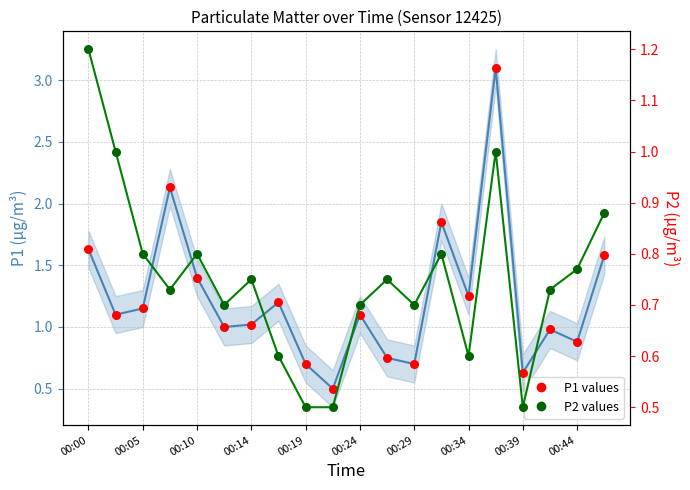

Which series has the largest Y range (max minus min)?

P1